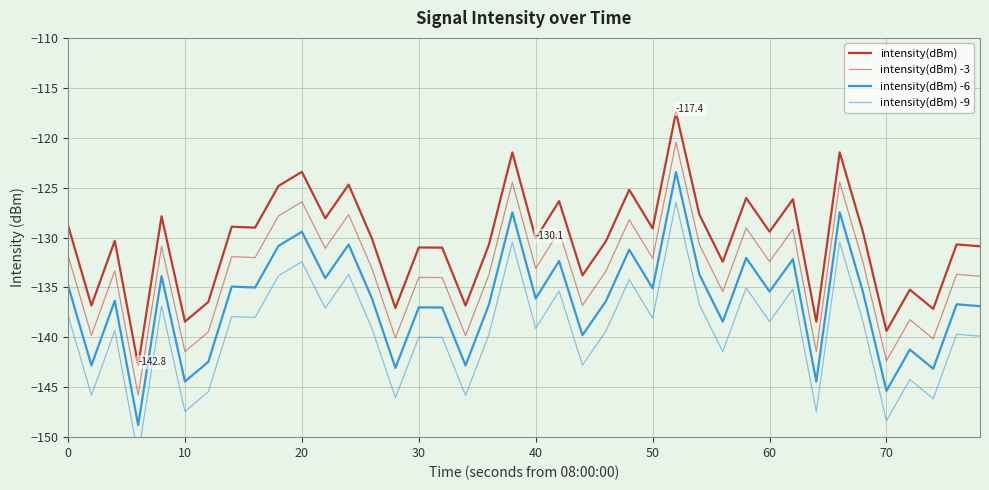

How many interior local valleys does the intensity(dBm) series have?

15